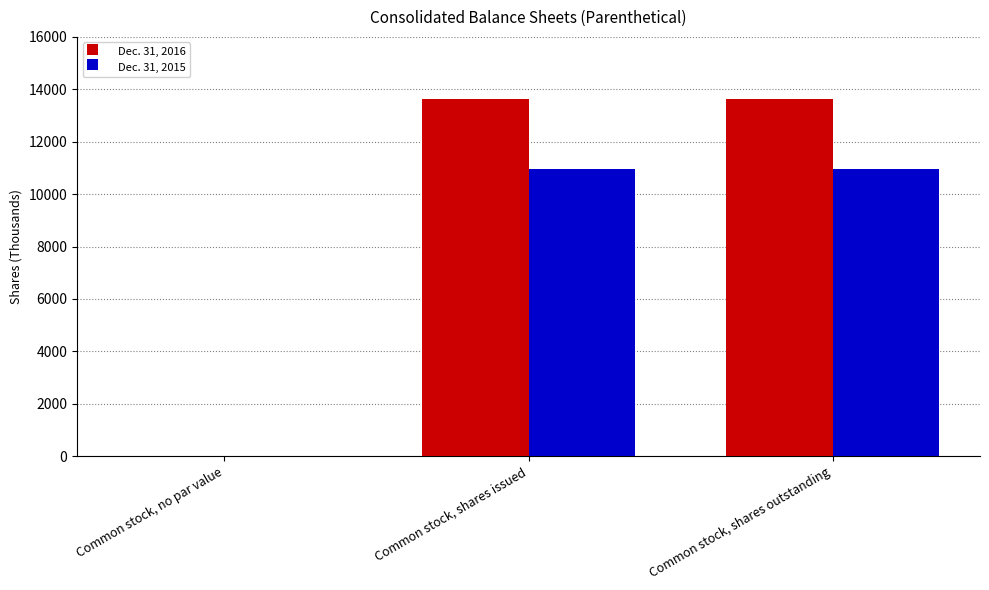

Is it true that Dec. 31, 2015 equals 6409 at Common stock, shares issued?

False